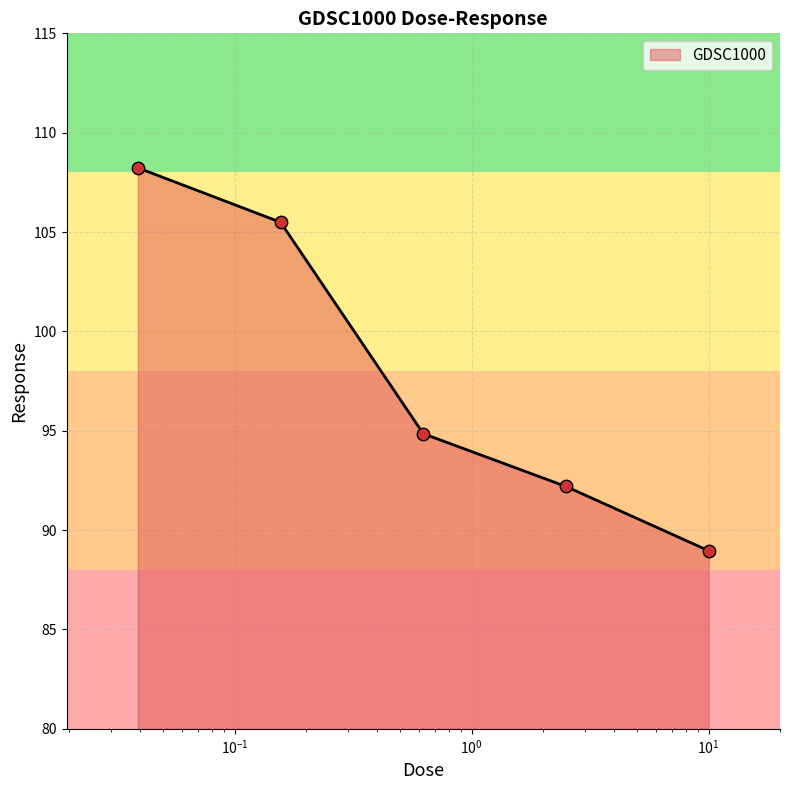

What is the sum of all values?

489.7